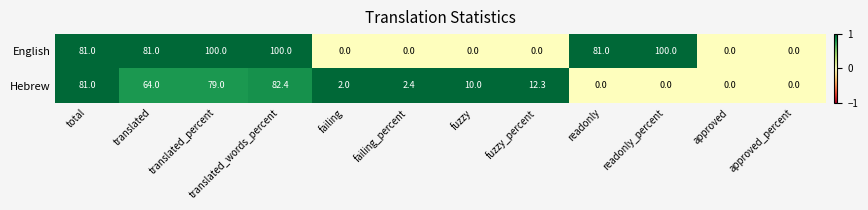

How many values in English are above zero?

6